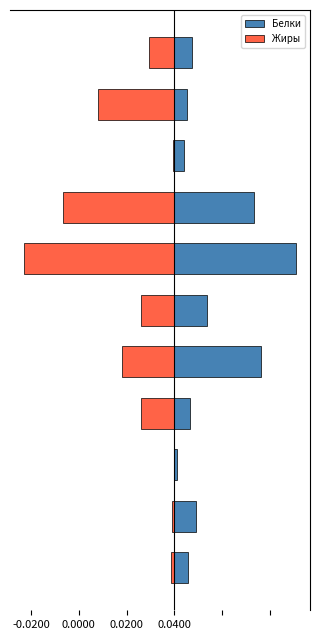

What is the total value across all series at 0.0000?

1.8